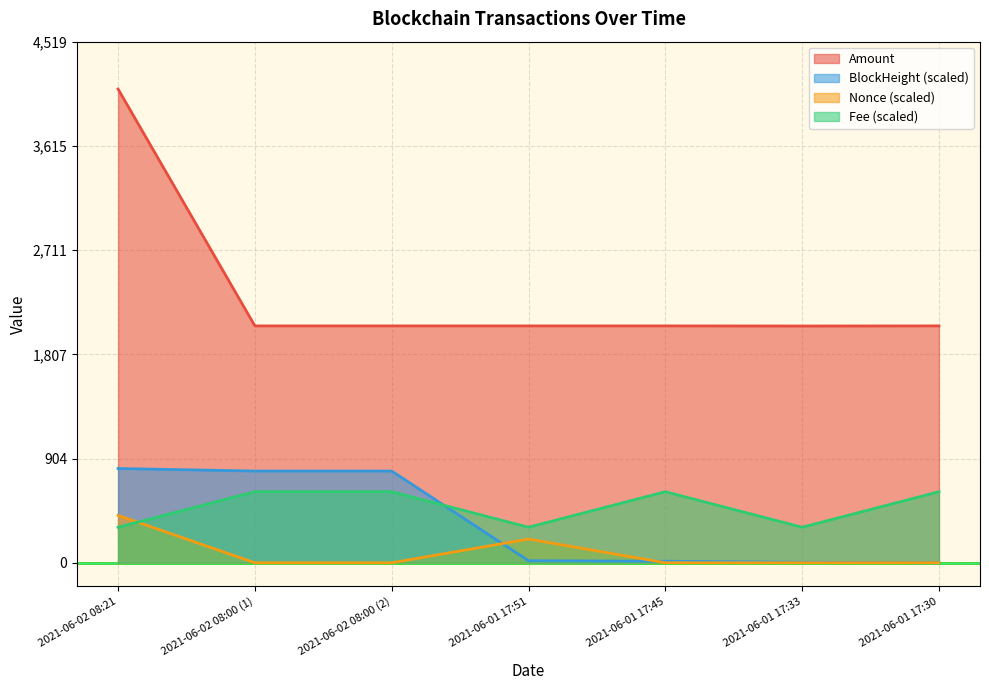

What is the sum of the BlockHeight values at 2021-06-02 08:00 (1) and 2021-06-02 08:21?

1612.4